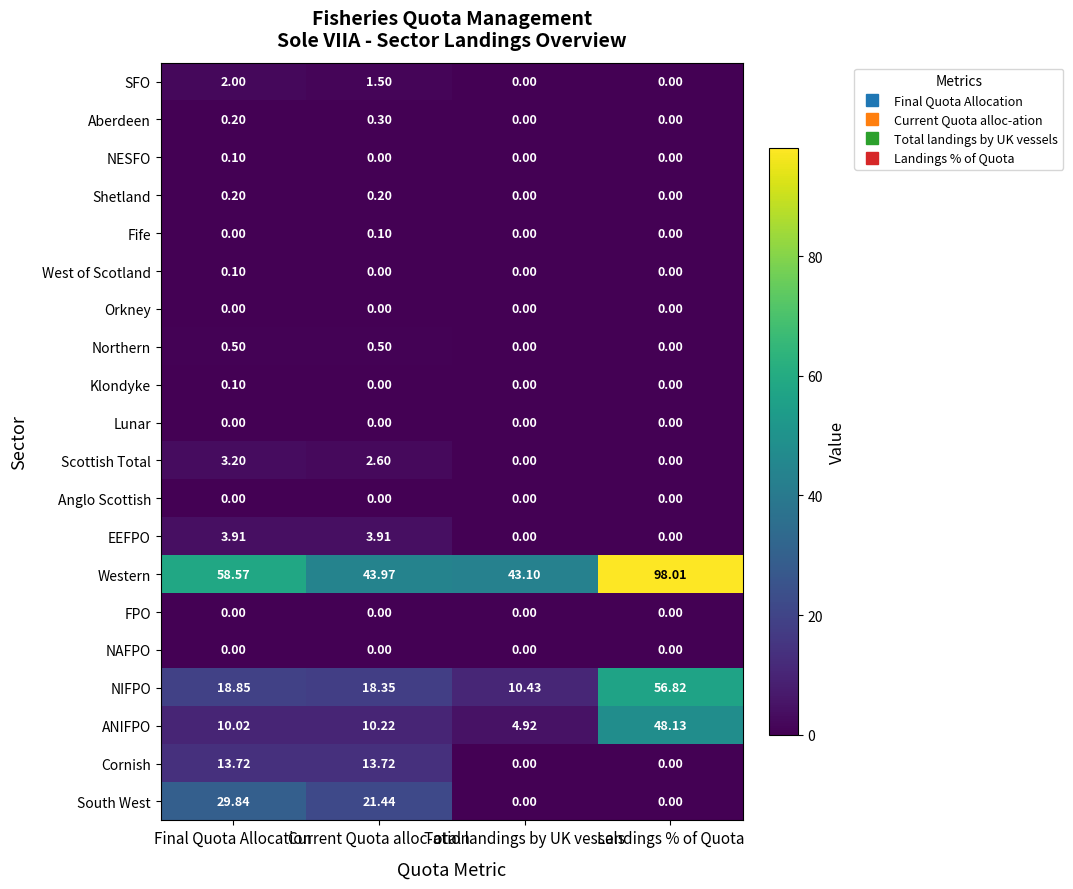

List the labels in order of ANIFPO value, smallest first.

Total landings by UK vessels, Final Quota Allocation, Current Quota alloc-ation, Landings % of Quota